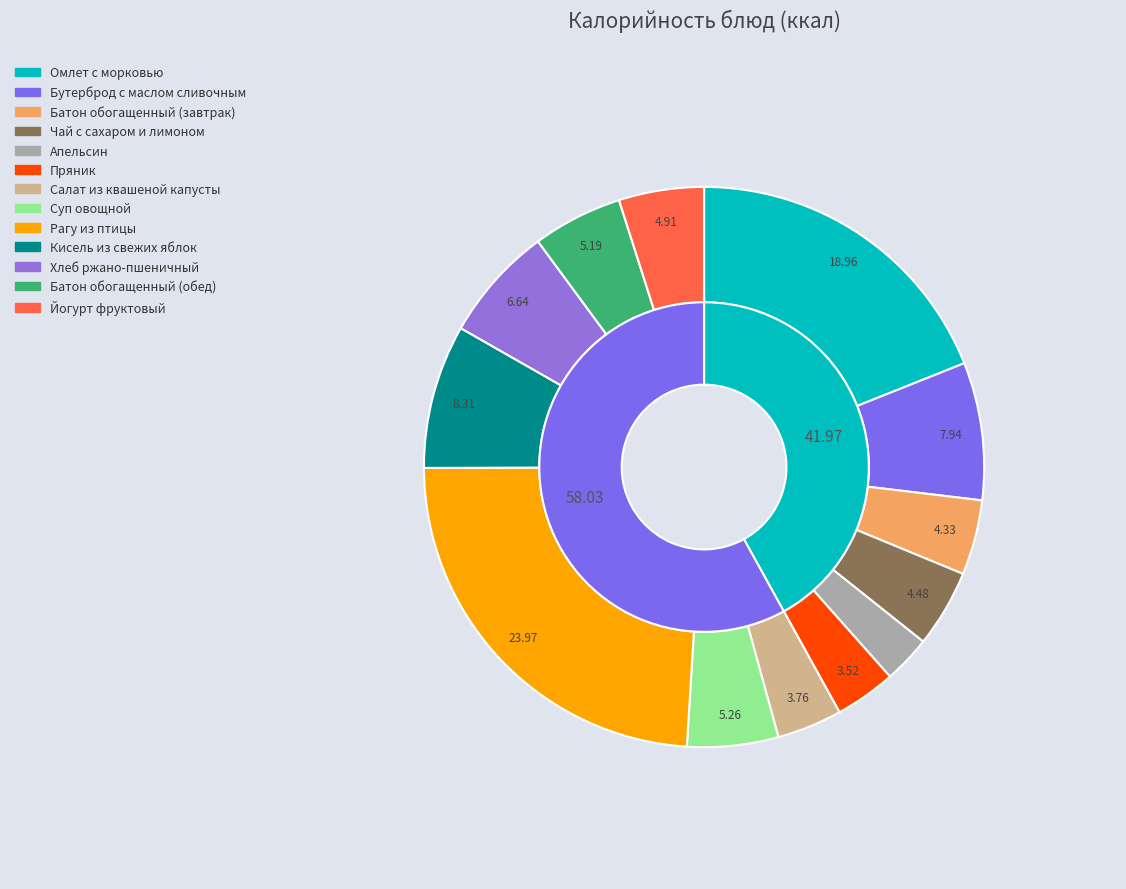

To the nearest percent, what is the difference between the Кисель из свежих яблок and Хлеб ржано-пшеничный slice percentages?

2%